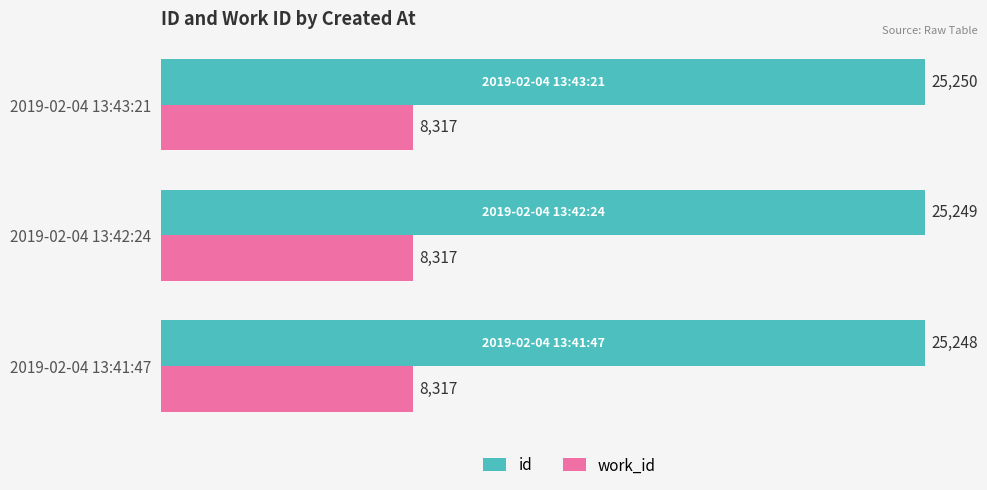

What is the difference between the highest and lowest values at 2019-02-04 13:42:24?

16932